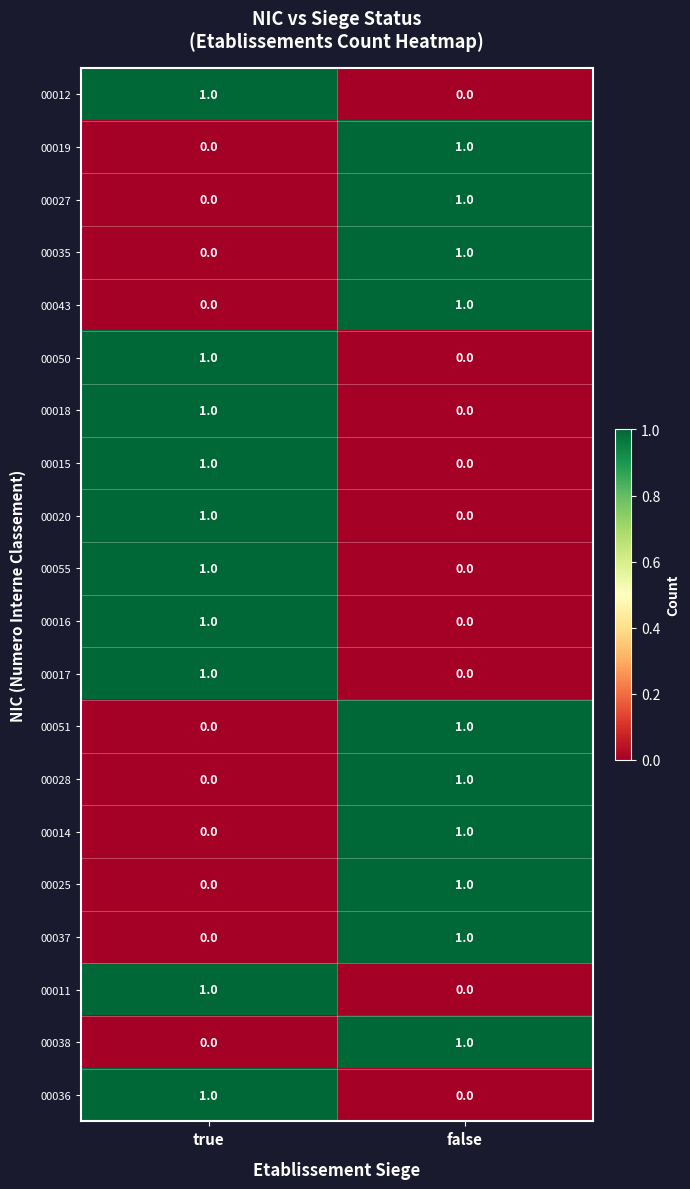

Which category has the lowest value in the 00055 series?

false